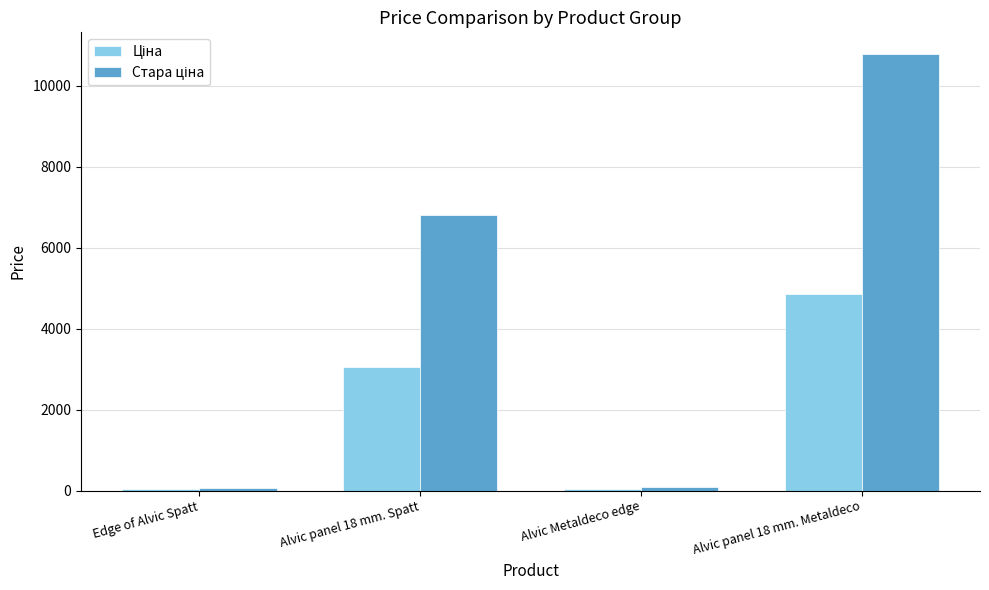

At which category is the sum across all series the highest?

Alvic panel 18 mm. Metaldeco